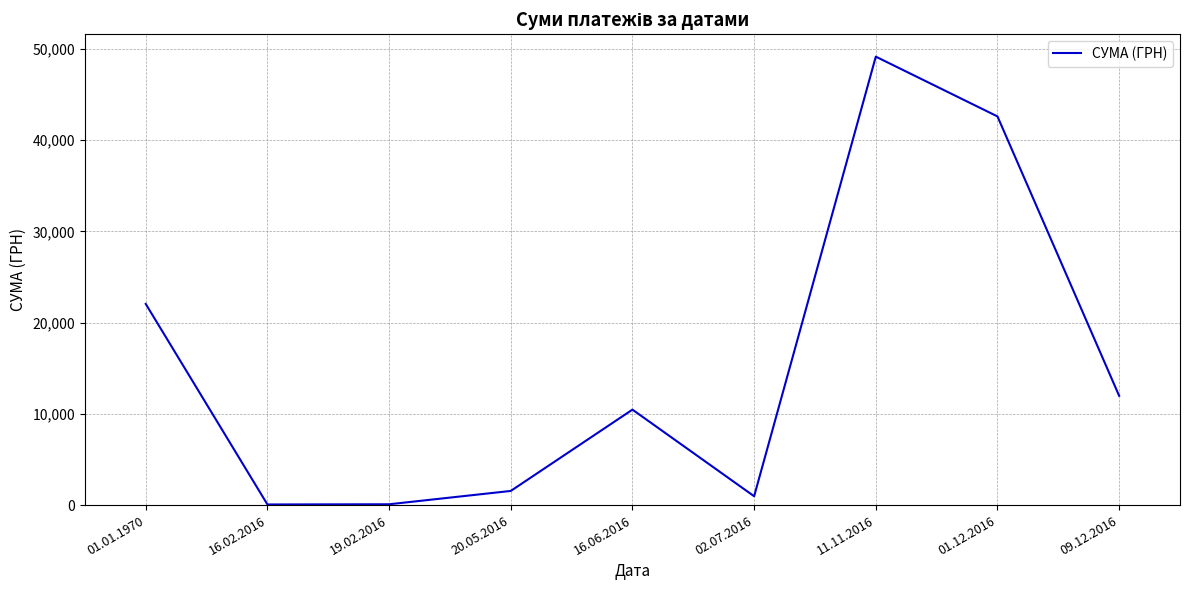

At which label is the value closest to 24604?

01.01.1970